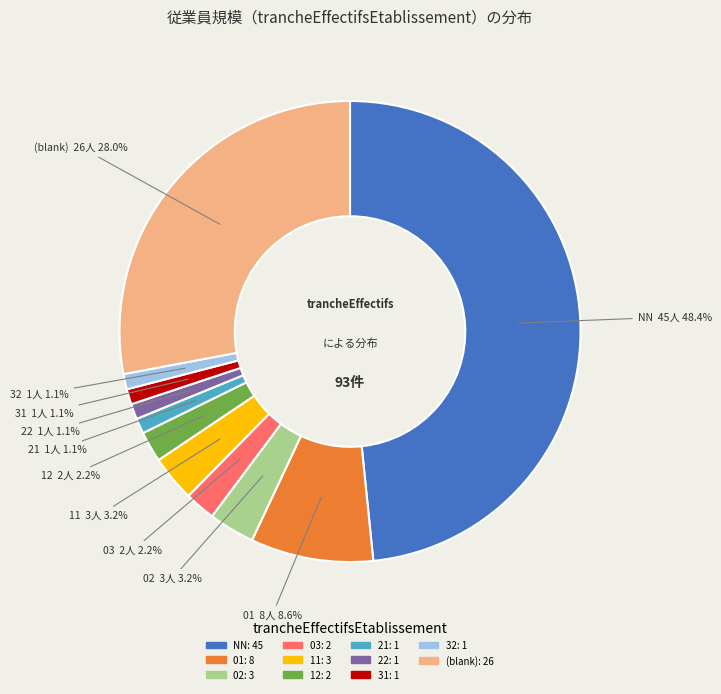

How many segments does this pie chart have?

11